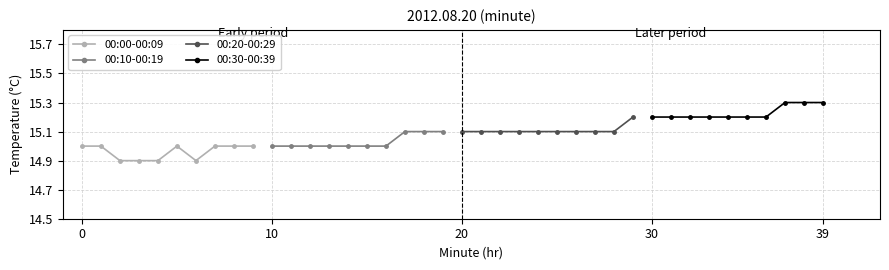

True or false: 00:30-00:39 has more than 1 points higher than both neighbors.

False